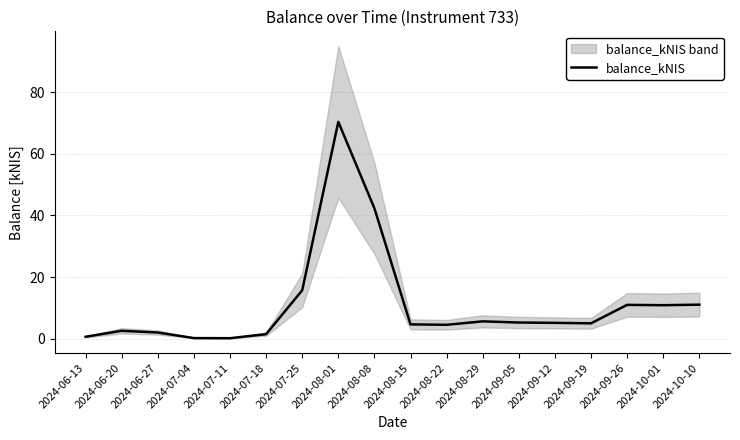

The chart shows a value of 42.3 at 2024-08-08. True or false?

True